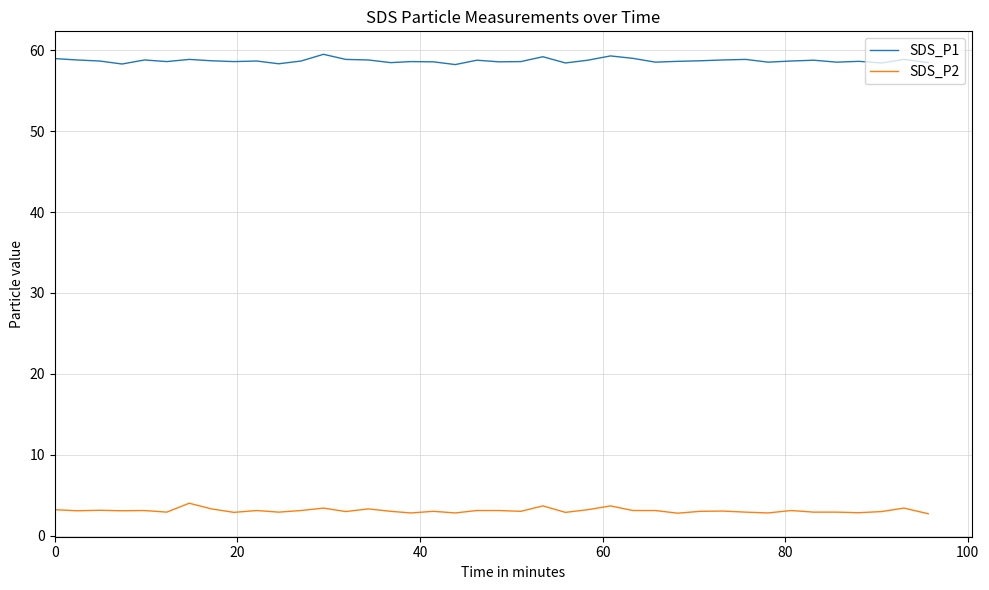

At how many categories does at least one series exceed 20?

40